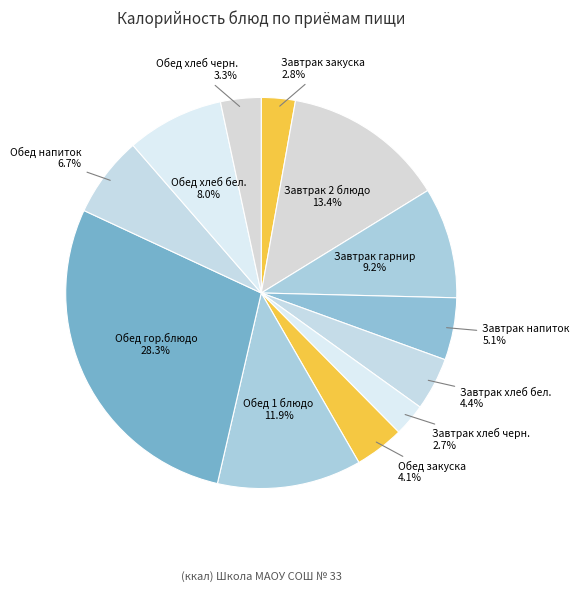

Between Обед гор.блюдо and Завтрак гарнир, which is larger?

Обед гор.блюдо